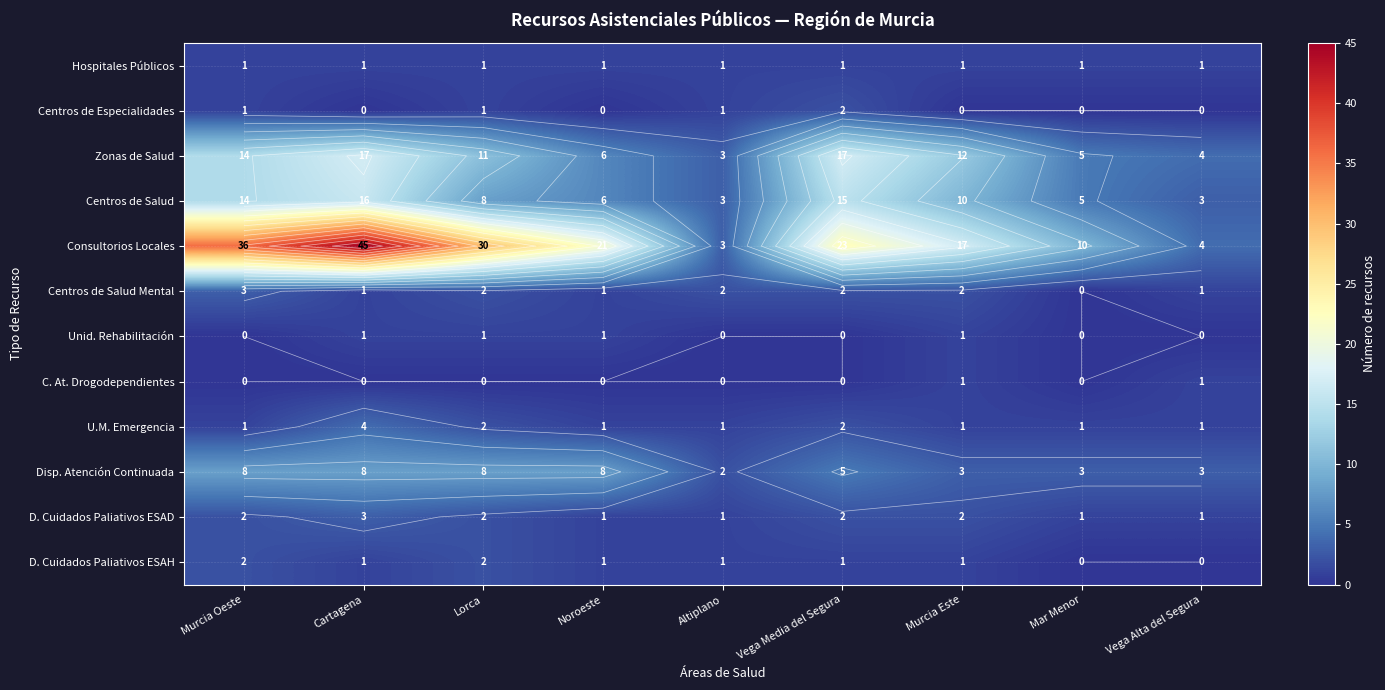

At which label is Disp. Atención Continuada closest to 5?

Vega Media del Segura